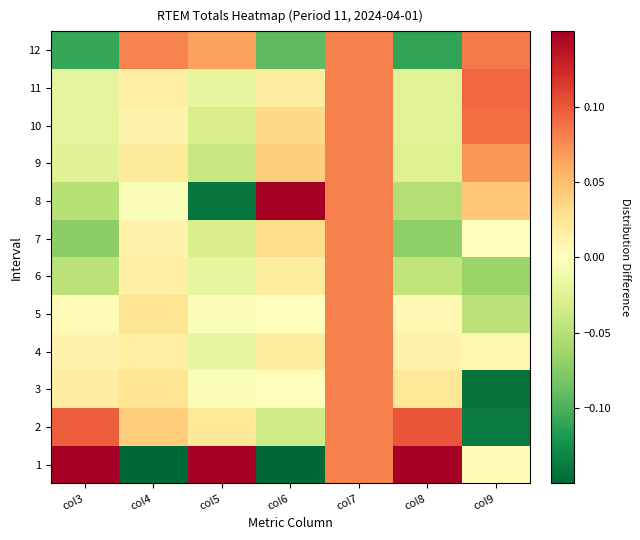

Which has a higher value, col6 or col4?

col6